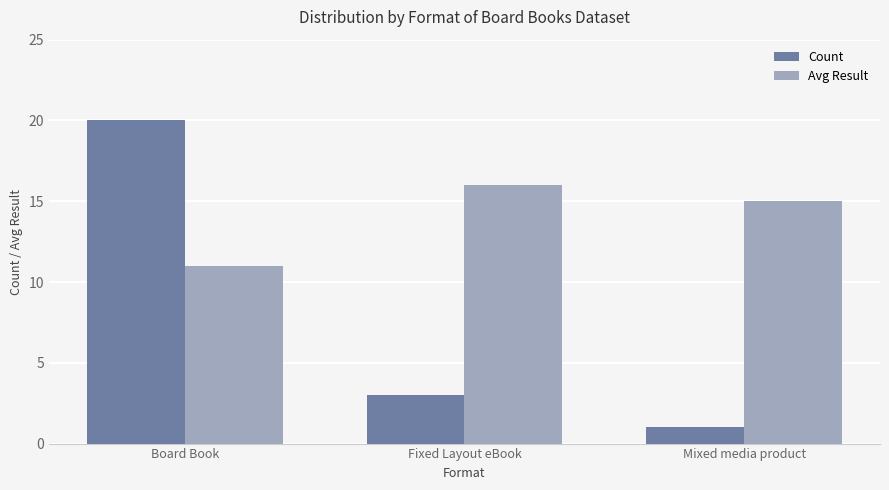

Reading right to left, list all the values displayed in this chart.

Count: 1	3	20
Avg Result: 15	16	11